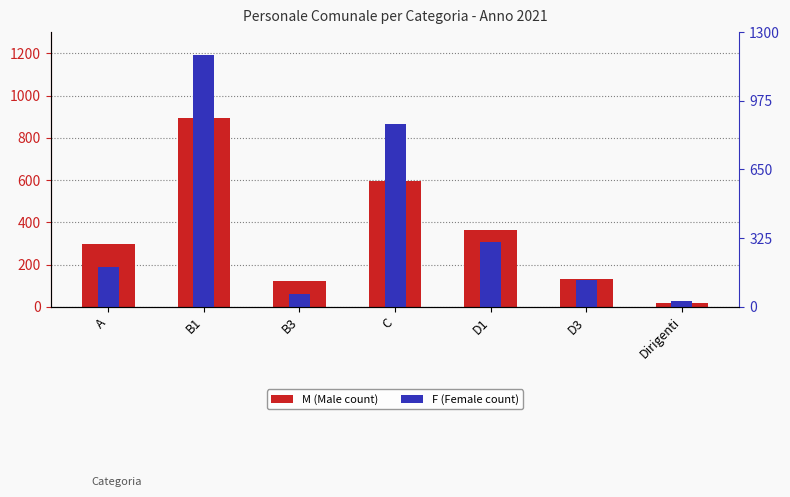

Does the chart contain any negative values?

No